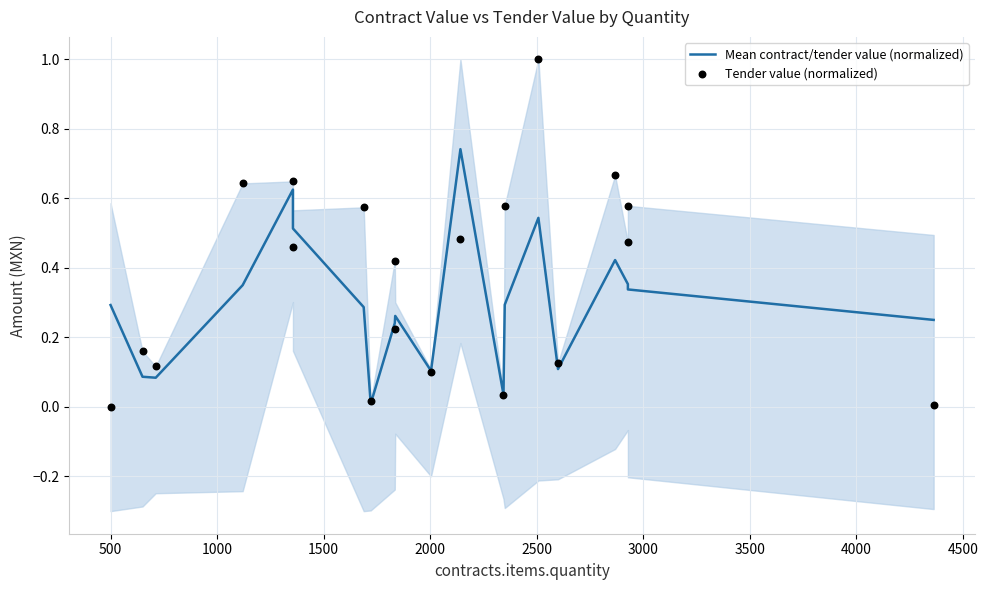

Is the value of Mean contract/tender value (normalized) at 12 greater than the value of Tender value (normalized) at 14?

No